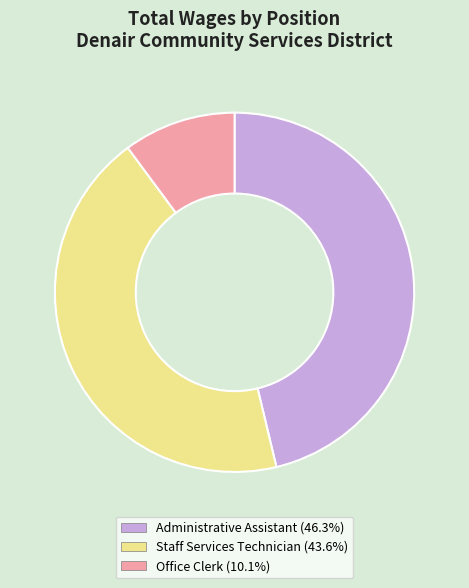

Approximately how many times larger is the value at Administrative Assistant (46.3%) compared to Staff Services Technician (43.6%)?

1.1